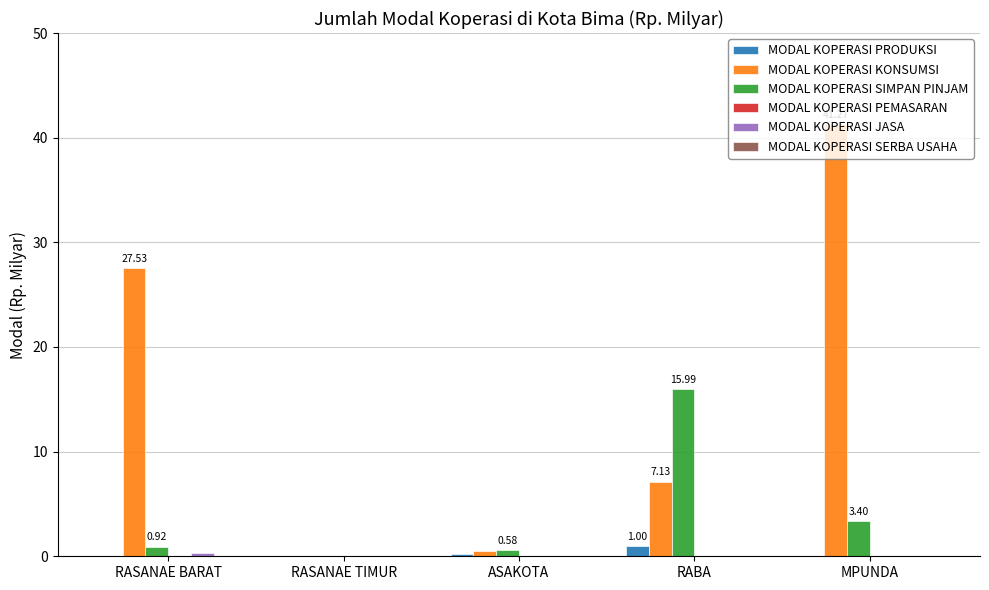

At which category is the sum across all series the highest?

MPUNDA